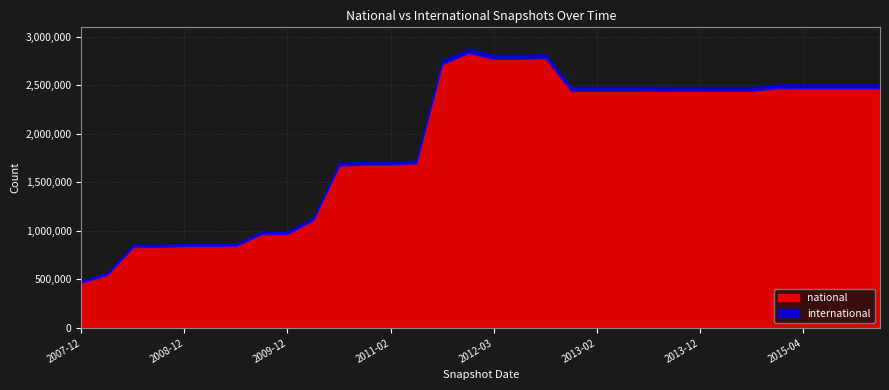

Reading right to left, transcribe all the data shown in this chart.

national: 2016-01-04=2468860	2015-10-01=2468860	2015-07-03=2468846	2015-04-09=2468846	2015-01-19=2468846	2014-09-08=2441992	2014-03-28=2441992	2013-12-20=2441926	2013-09-10=2441926	2013-07-09=2443009	2013-05-21=2443009	2013-02-20=2443009	2012-12-11=2443009	2012-10-31=2779002	2012-07-13=2772494	2012-03-26=2772494	2012-01-18=2830368	2011-09-05=2716177	2011-06-10=1697392	2011-02-21=1682384	2010-11-17=1682384	2010-07-26=1671350	2010-04-01=1112507	2009-12-16=968868	2009-09-25=968868	2009-06-17=845972	2009-04-06=845972	2008-12-17=846039	2008-10-10=833859	2008-06-27=833859	2008-04-01=547231	2007-12-19=467783
international: 2016-01-04=39704	2015-10-01=39704	2015-07-03=39704	2015-04-09=39704	2015-01-19=39704	2014-09-08=39119	2014-03-28=39119	2013-12-20=39119	2013-09-10=39119	2013-07-09=39119	2013-05-21=39119	2013-02-20=39119	2012-12-11=39119	2012-10-31=39712	2012-07-13=39712	2012-03-26=39712	2012-01-18=39714	2011-09-05=39708	2011-06-10=27723	2011-02-21=27723	2010-11-17=27723	2010-07-26=27699	2010-04-01=25830	2009-12-16=25655	2009-09-25=25655	2009-06-17=23883	2009-04-06=23883	2008-12-17=23883	2008-10-10=23090	2008-06-27=23090	2008-04-01=21297	2007-12-19=19889